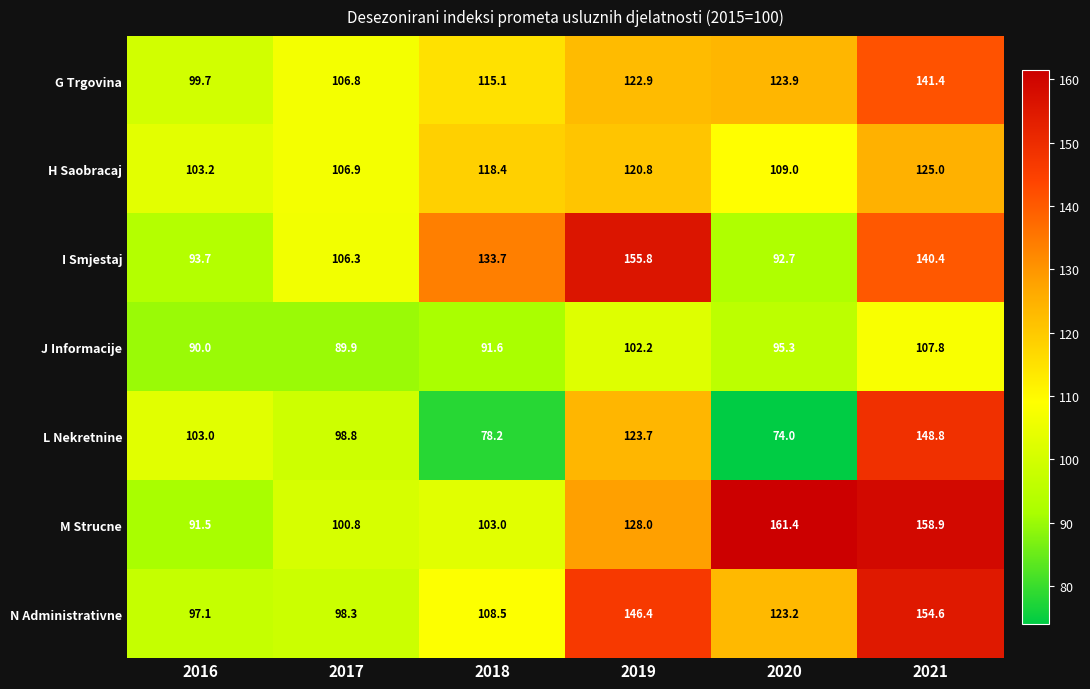

What is the total value across all series at 2019?

899.8